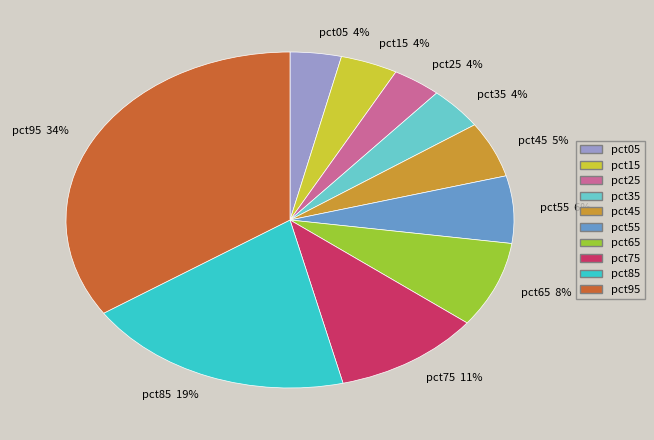

Between pct05 4% and pct55 6%, which is larger?

pct55 6%